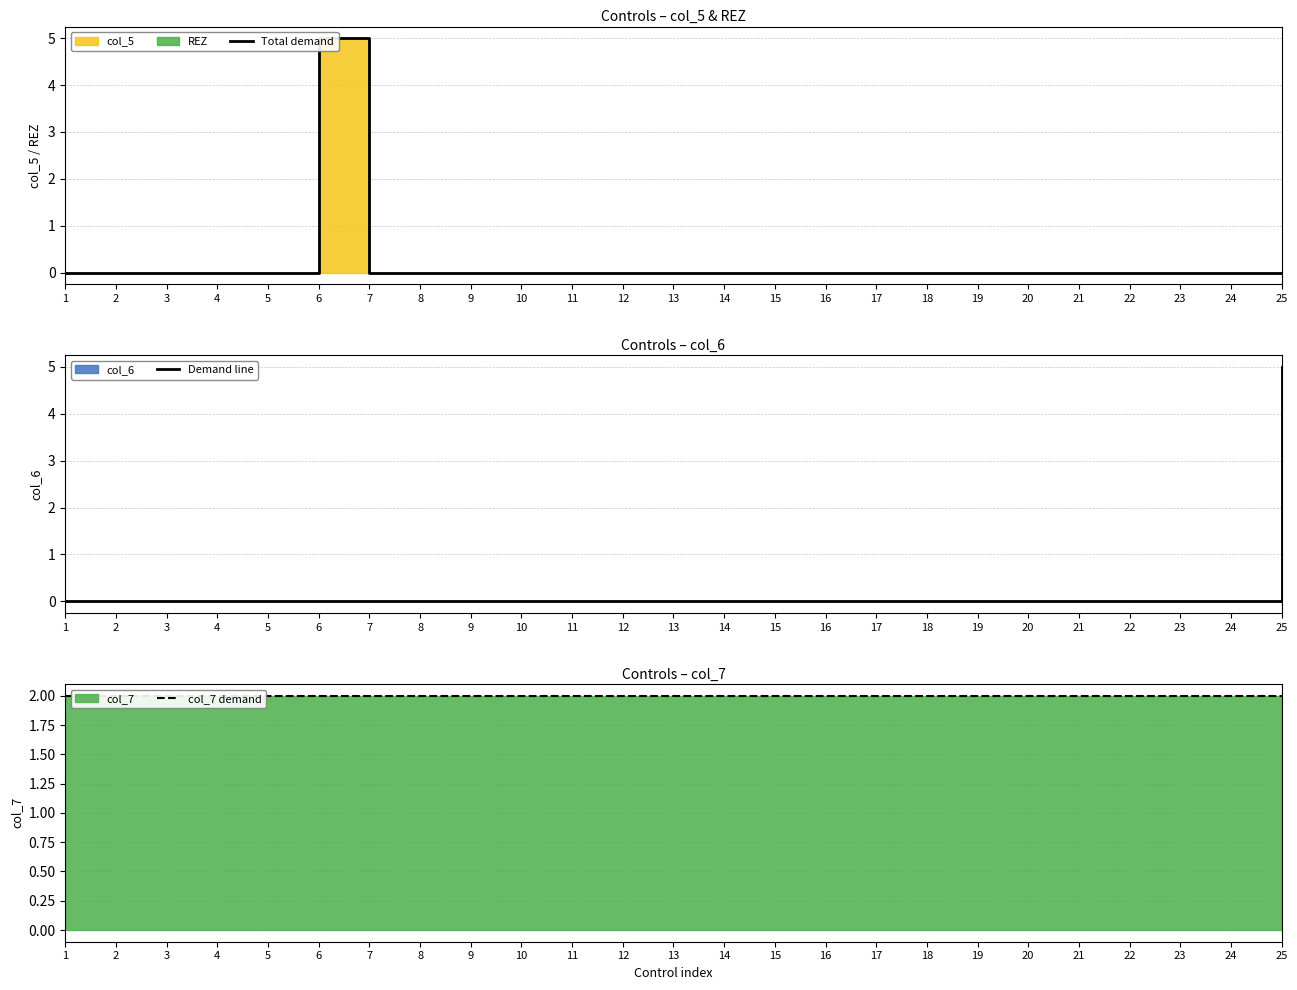

Which series has the largest range (max minus min)?

Total demand